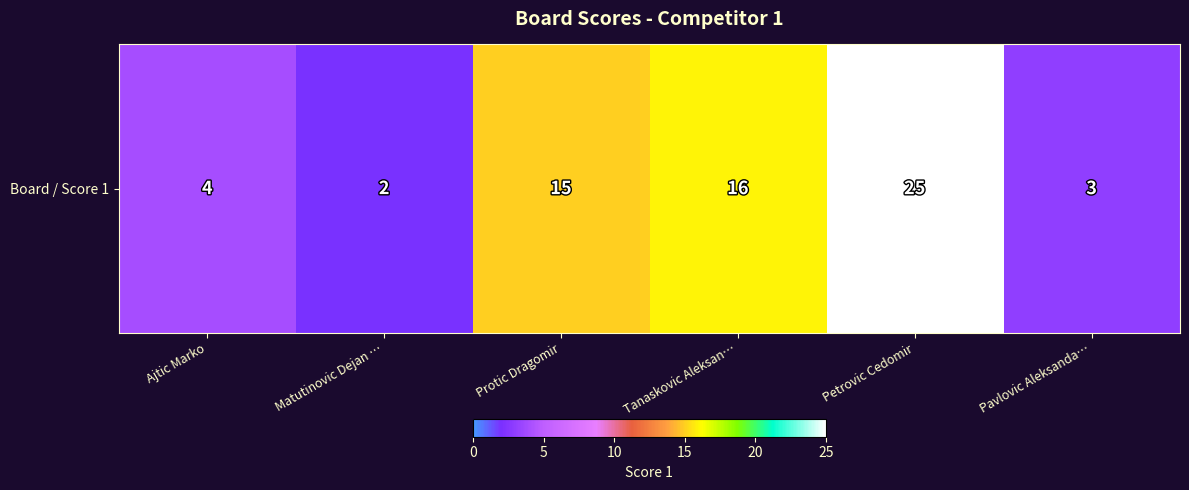

What is the greatest value displayed?

25